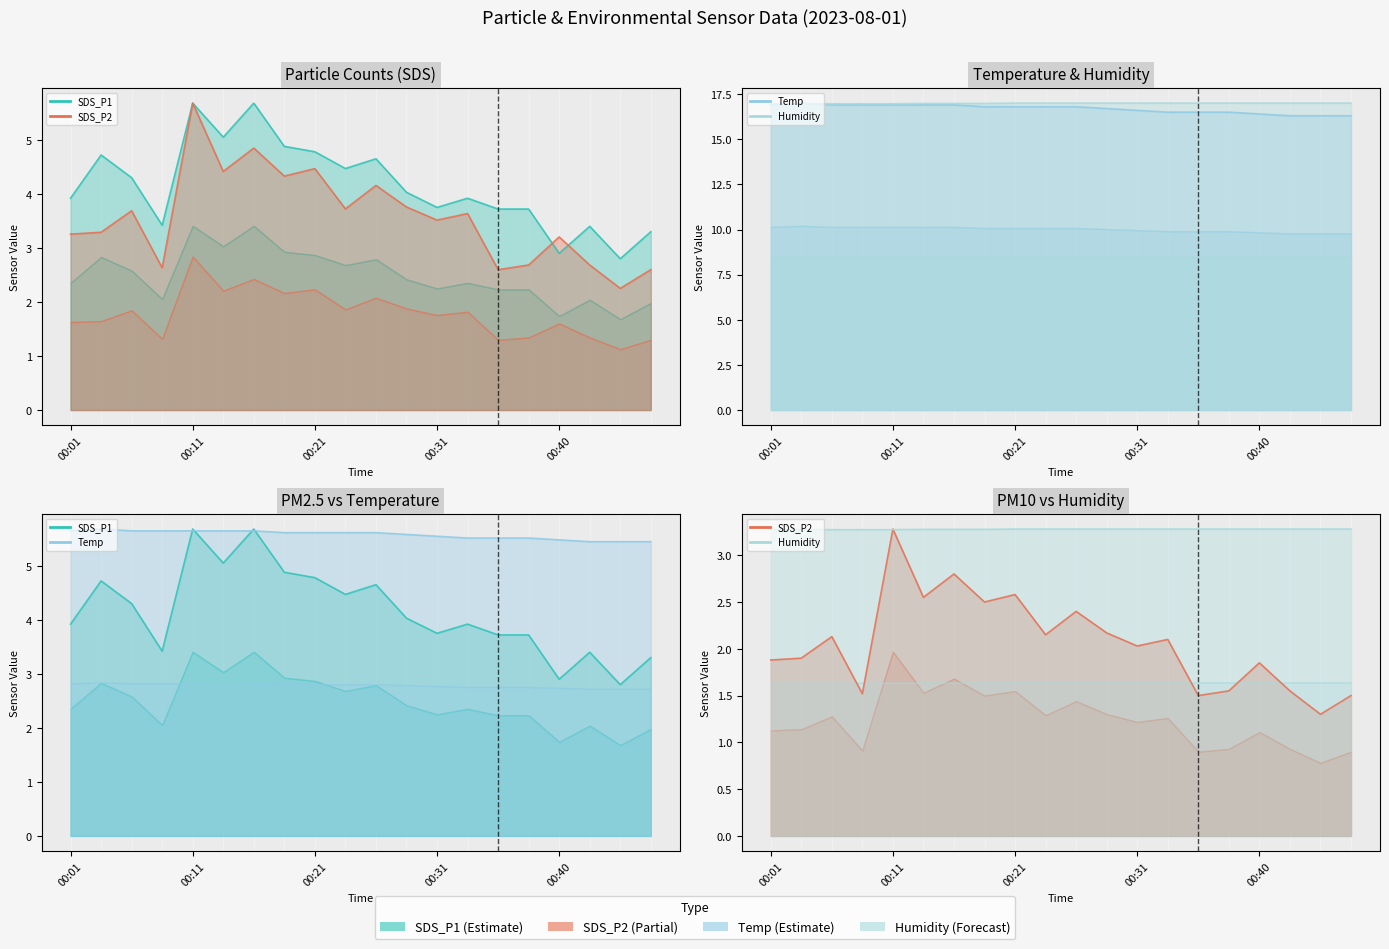

True or false: SDS_P2 and Humidity intersect in this chart.

True